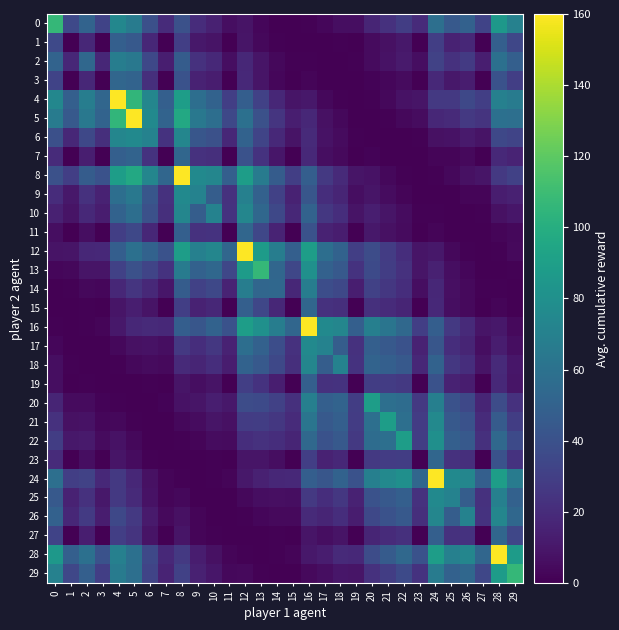

At which category does the chart reach its minimum across all series?

1